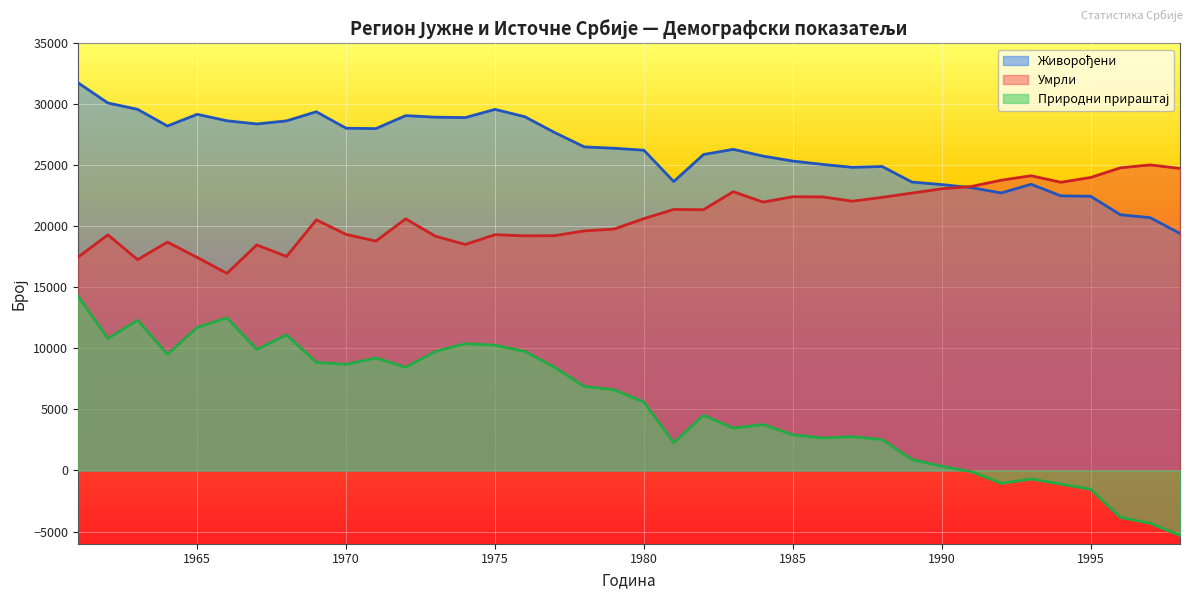

How many lines are shown in the chart?

3